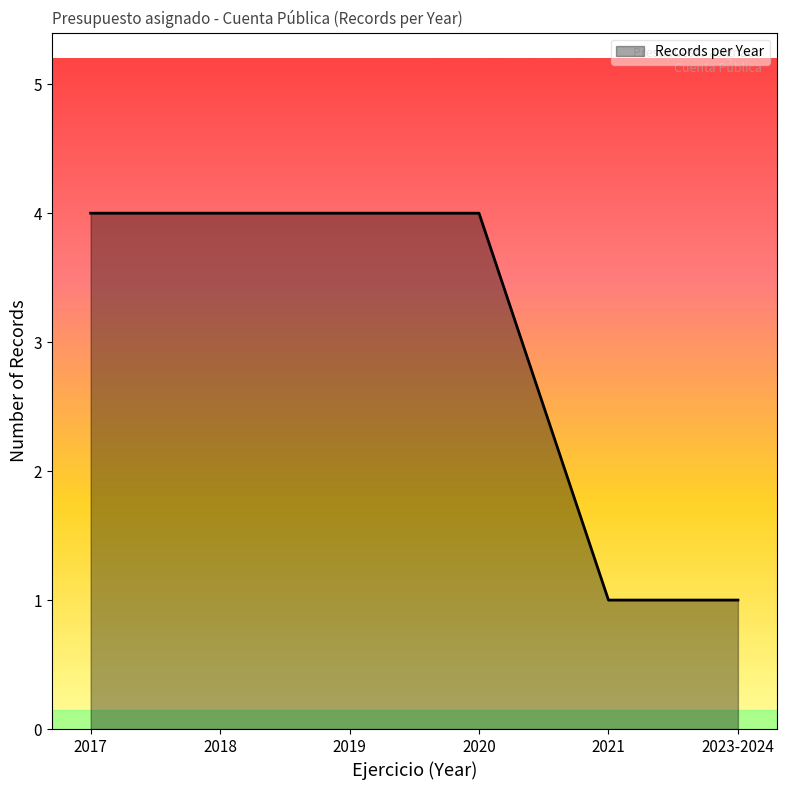

What is the sum of all values?

18